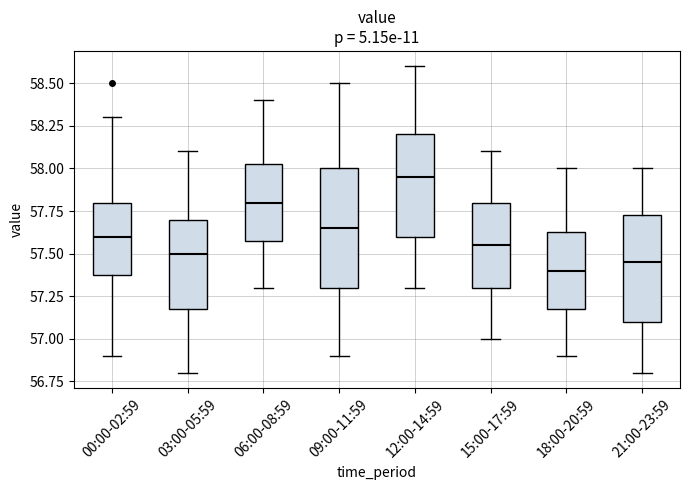

Which box has the highest median line?

12:00-14:59